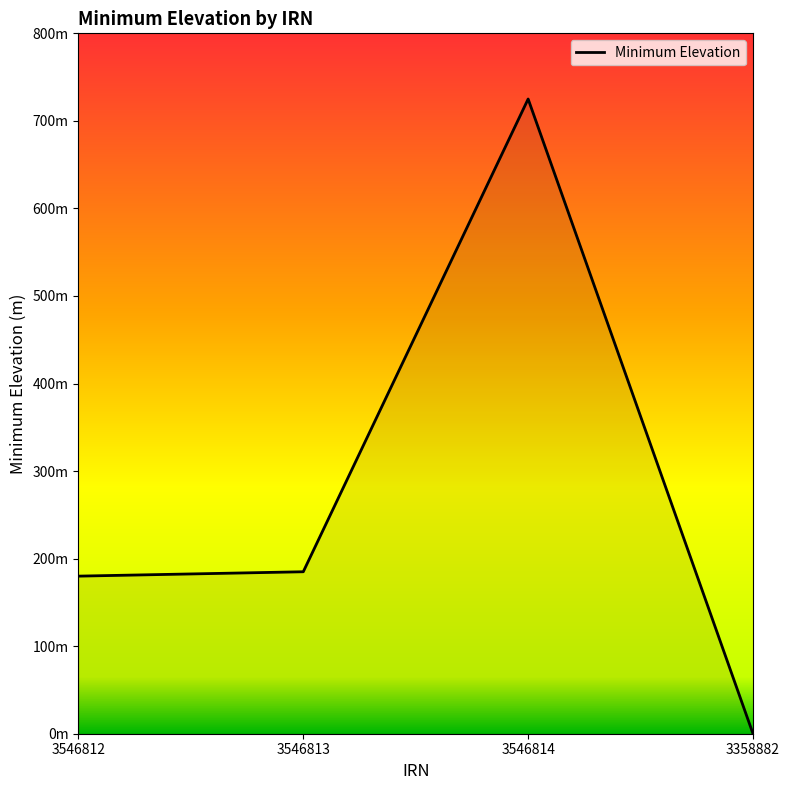

Does the chart have visible grid lines?

No